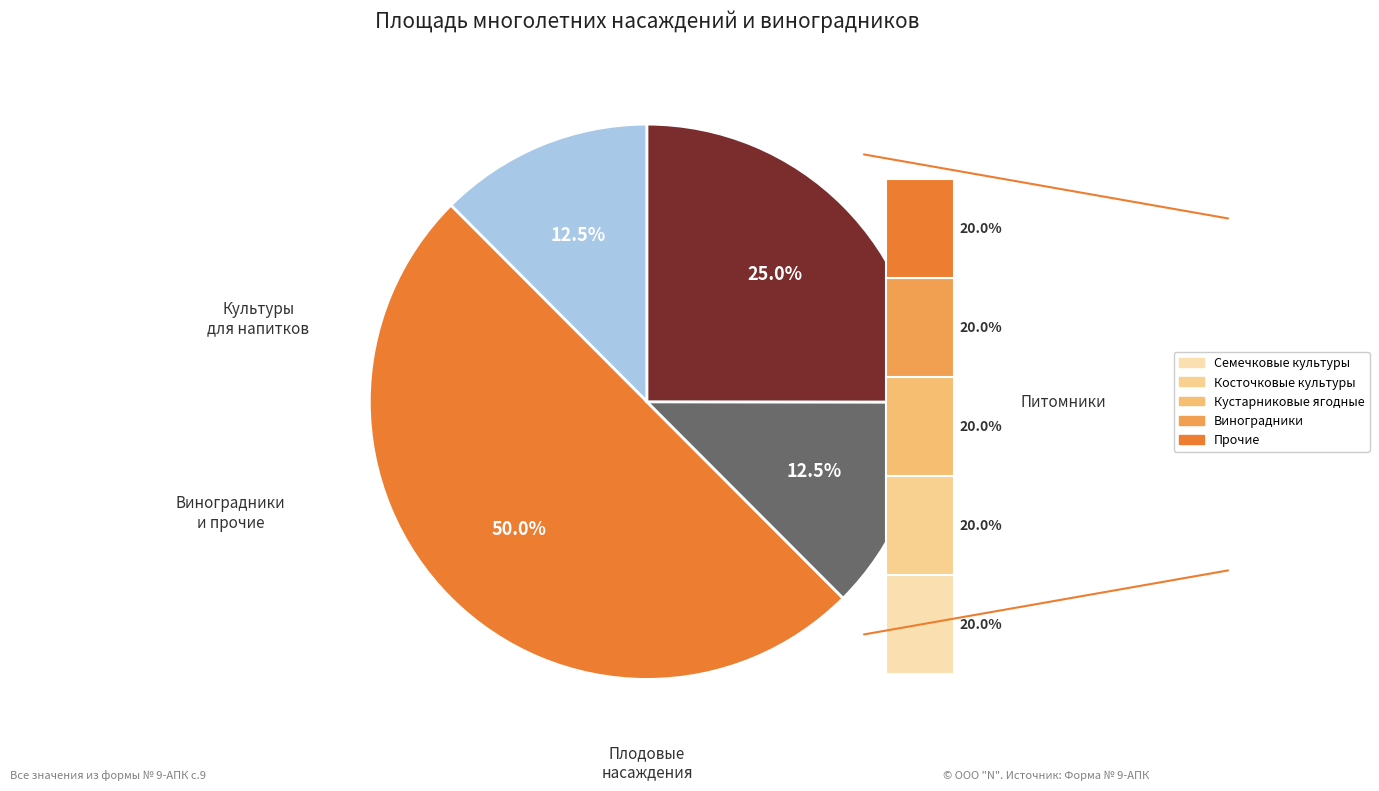

Does Плодовые и ягодные насаждения account for over 50% of the chart?

No